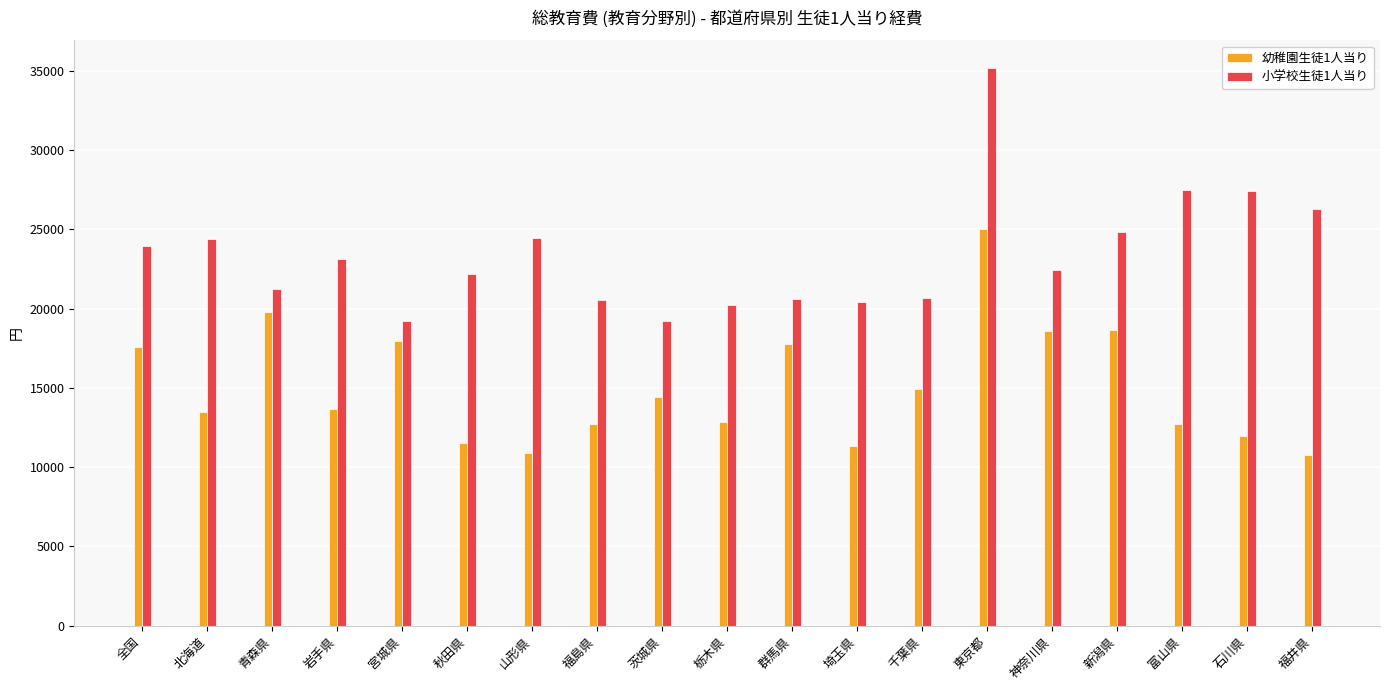

Does the chart contain stacked bars?

No